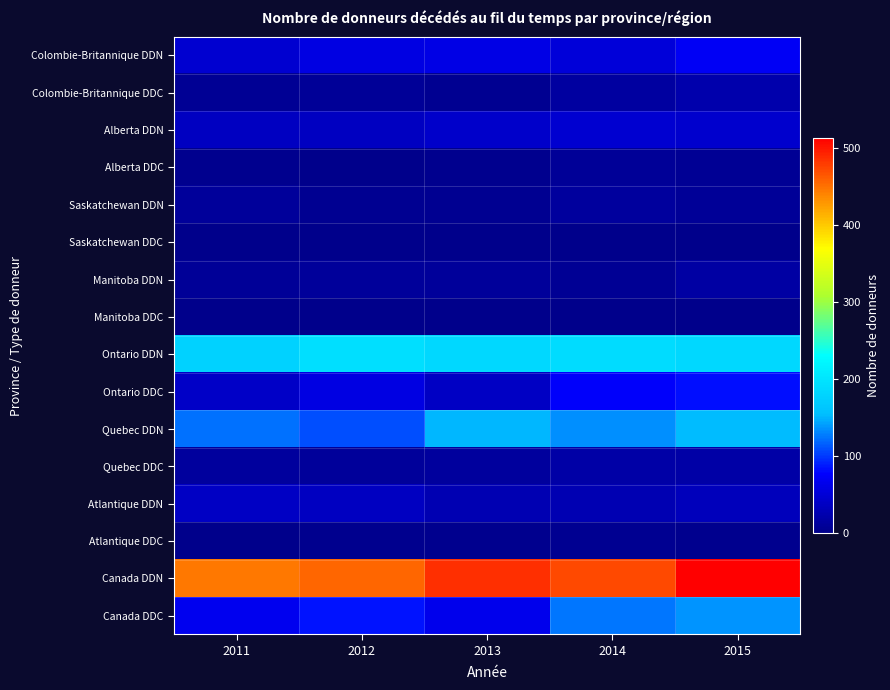

Reading left to right, list all the values displayed in this chart.

Colombie-Britannique DDN: 2011=47	2012=60	2013=61	2014=53	2015=71
Colombie-Britannique DDC: 2011=7	2012=10	2013=6	2014=16	2015=24
Alberta DDN: 2011=37	2012=38	2013=44	2014=48	2015=45
Alberta DDC: 2011=3	2012=1	2013=3	2014=9	2015=7
Saskatchewan DDN: 2011=12	2012=6	2013=6	2014=14	2015=9
Saskatchewan DDC: 2011=0	2012=0	2013=0	2014=0	2015=1
Manitoba DDN: 2011=9	2012=12	2013=11	2014=7	2015=17
Manitoba DDC: 2011=0	2012=0	2013=0	2014=0	2015=0
Ontario DDN: 2011=178	2012=193	2013=186	2014=189	2015=185
Ontario DDC: 2011=42	2012=60	2013=39	2014=76	2015=84
Quebec DDN: 2011=124	2012=109	2013=151	2014=135	2015=153
Quebec DDC: 2011=13	2012=11	2013=14	2014=19	2015=19
Atlantique DDN: 2011=39	2012=38	2013=27	2014=27	2015=34
Atlantique DDC: 2011=2	2012=4	2013=4	2014=5	2015=3
Canada DDN: 2011=446	2012=456	2013=486	2014=473	2015=514
Canada DDC: 2011=67	2012=86	2013=66	2014=125	2015=138